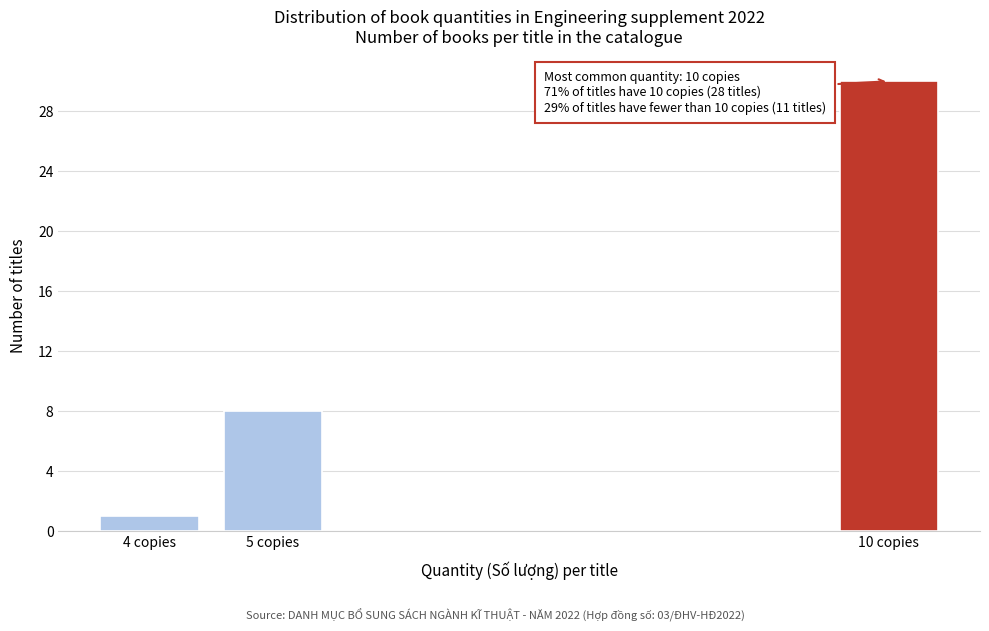

Reading left to right, what are all the values shown in this chart?

1	8	30